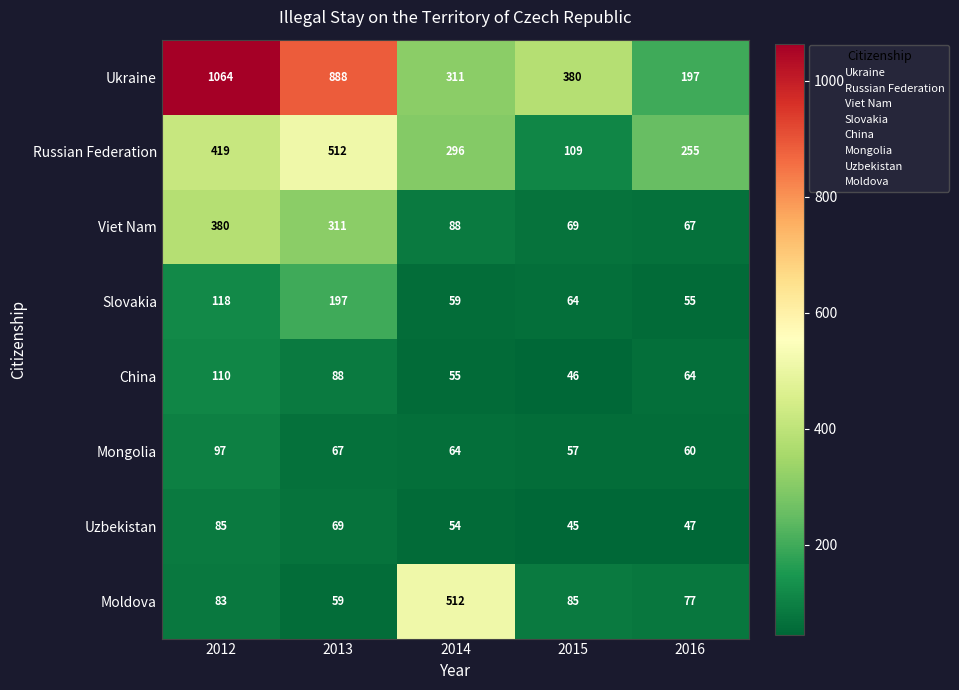

How many data points in Mongolia are less than 64?

2